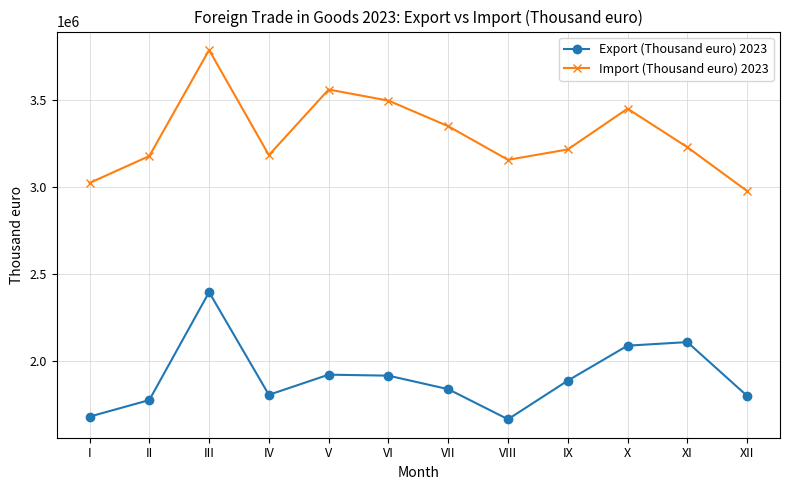

What is the difference between the highest and lowest values at VIII?

1490276